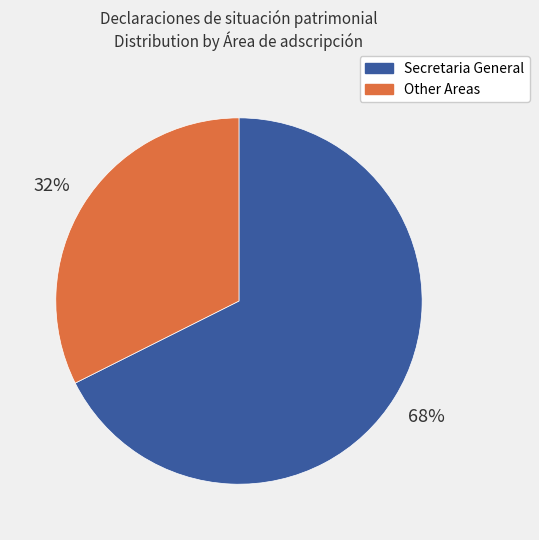

To the nearest percent, what is the average slice percentage?

50%